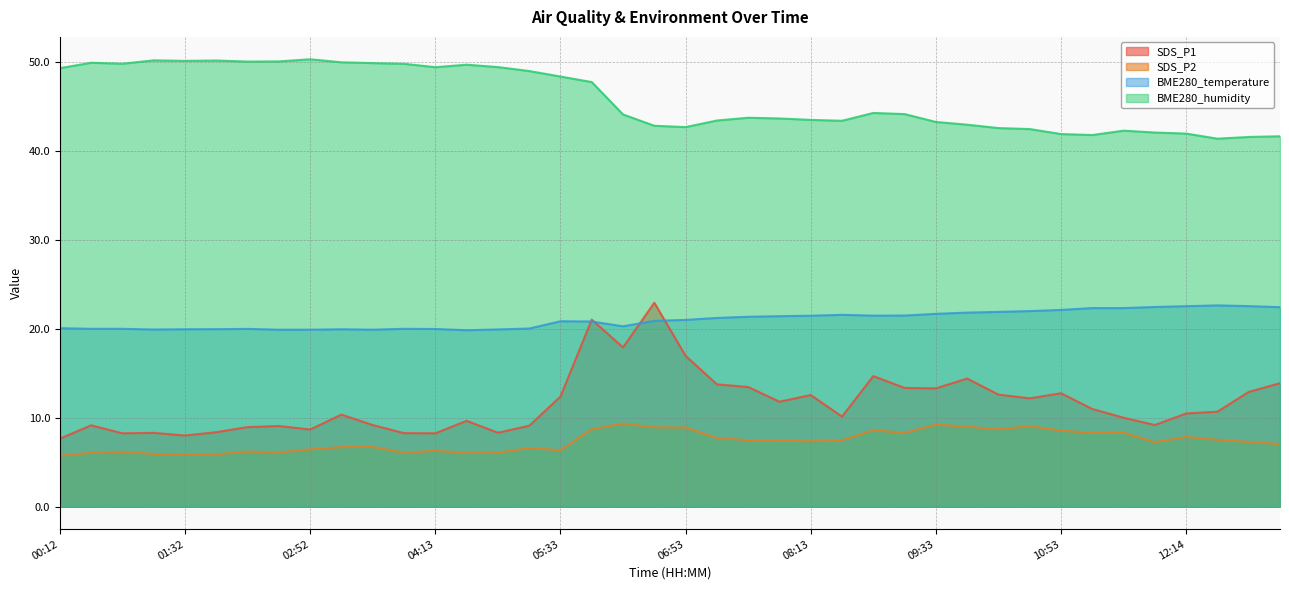

At which category does BME280_temperature reach its first local peak?

02:12